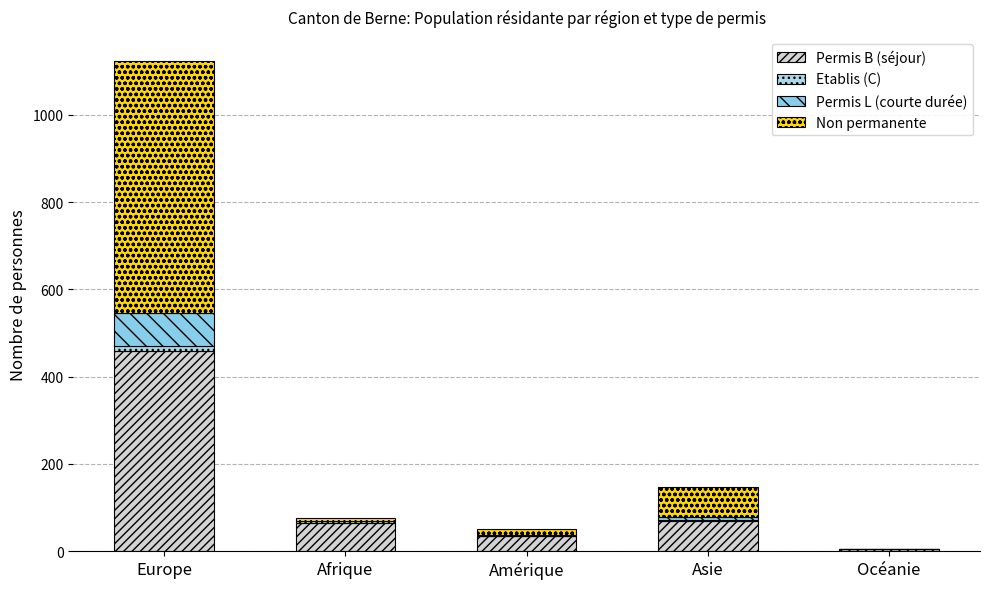

Which series changed the most between Afrique and Océanie?

Permis B (séjour)